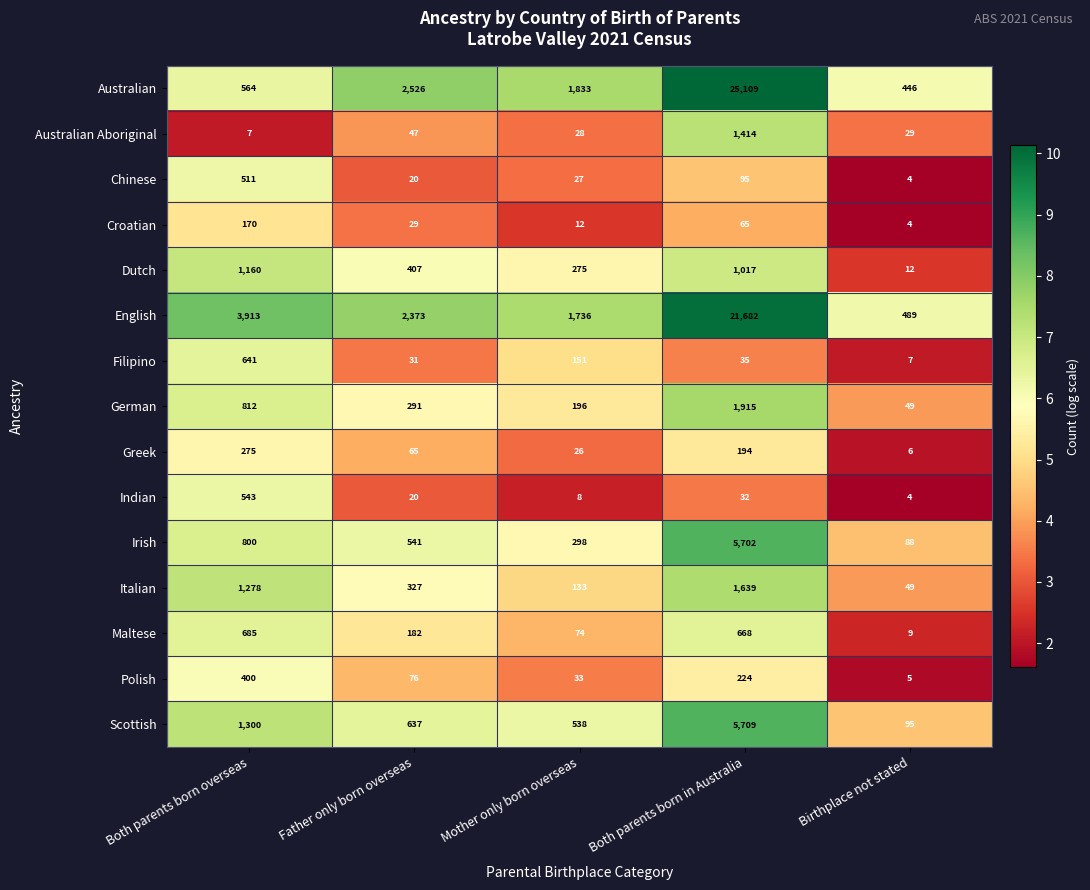

At Both parents born in Australia, list the series in order from smallest to largest.

Indian, Filipino, Croatian, Chinese, Greek, Polish, Maltese, Dutch, Australian Aboriginal, Italian, German, Irish, Scottish, English, Australian